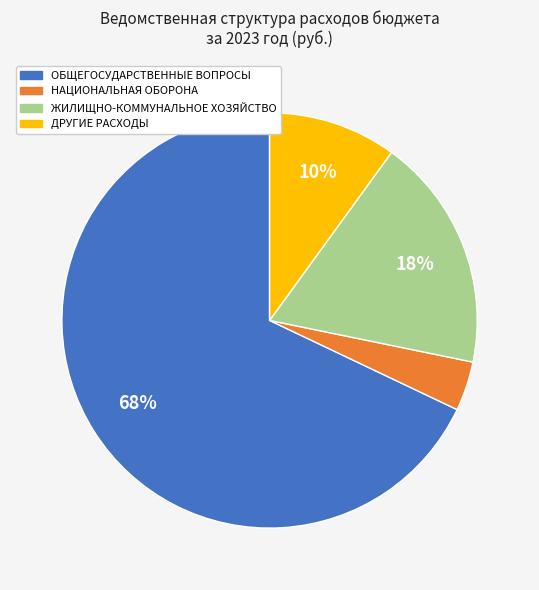

To the nearest percent, what portion does ОБЩЕГОСУДАРСТВЕННЫЕ ВОПРОСЫ represent?

68%